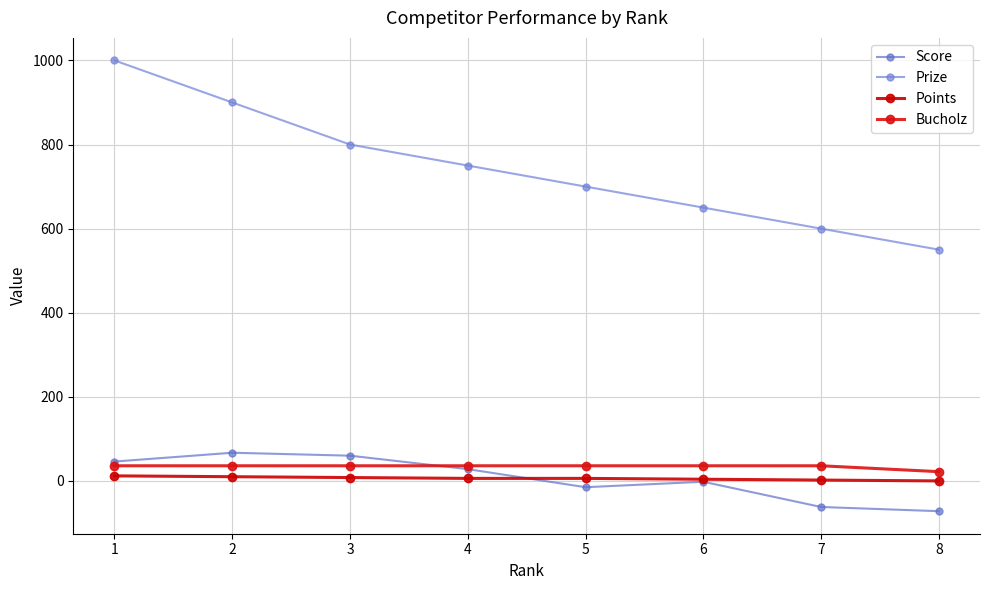

True or false: Bucholz and Points intersect in this chart.

False